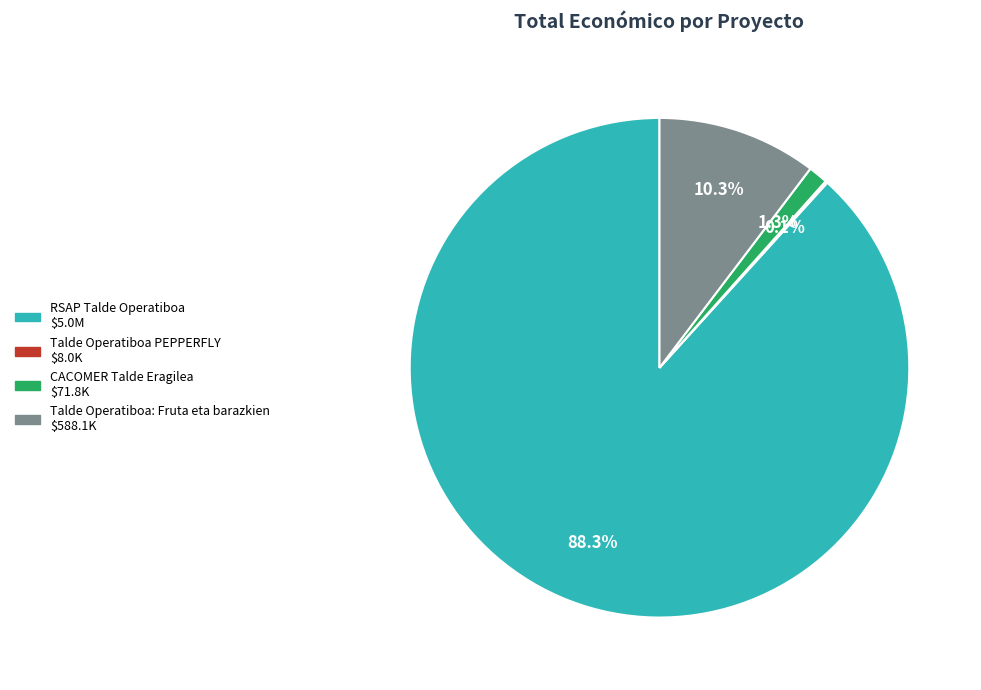

Does any single category account for the majority?

Yes